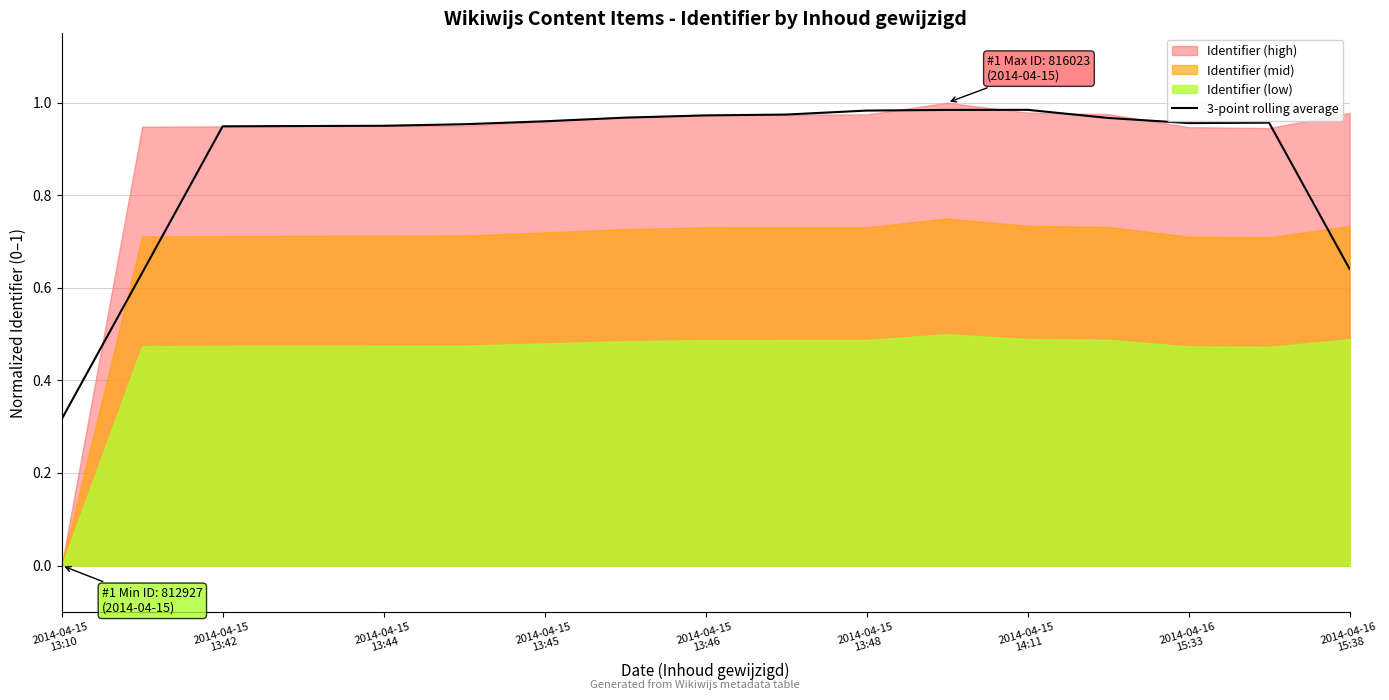

How many categories are shown in the chart?

17